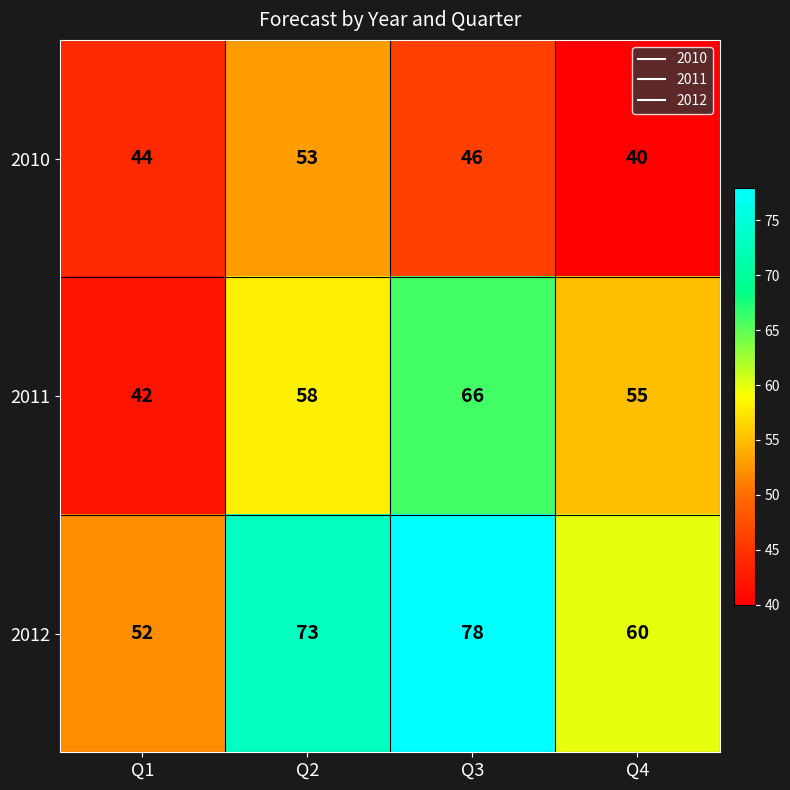

How many data points in 2011 are less than 58?

2